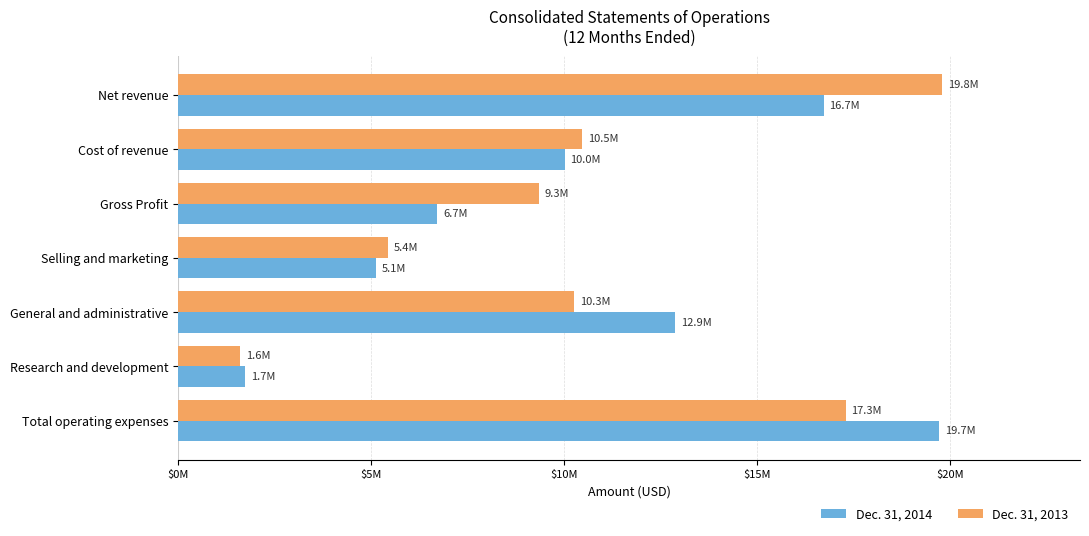

What position from the left is Net revenue?

1